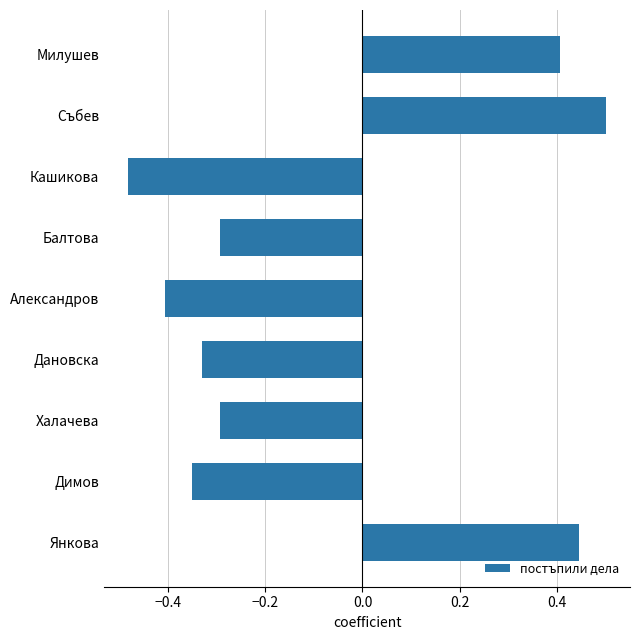

Does the chart contain stacked bars?

No